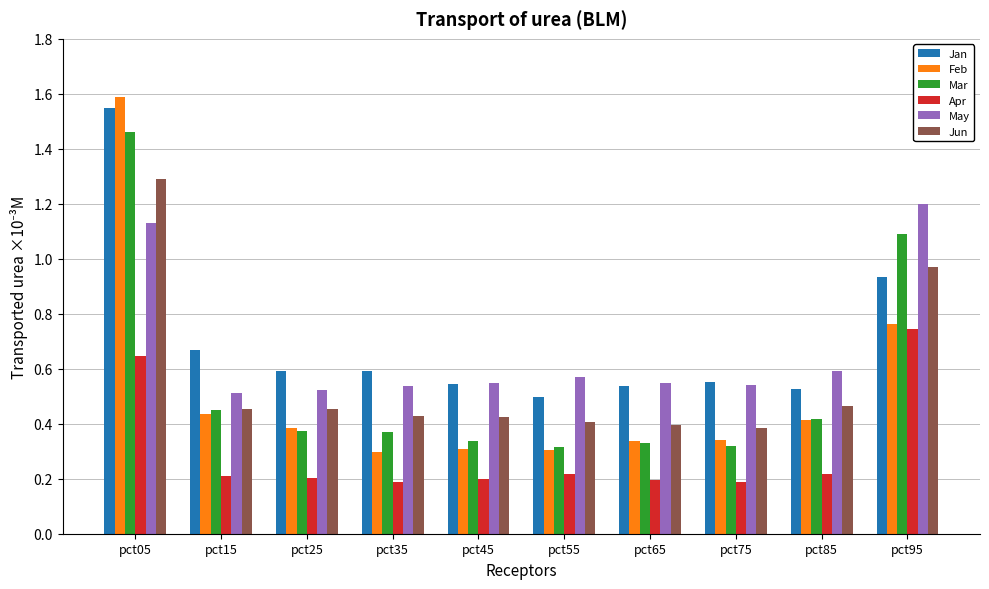

Is it true that May equals 0.2 at pct45?

False